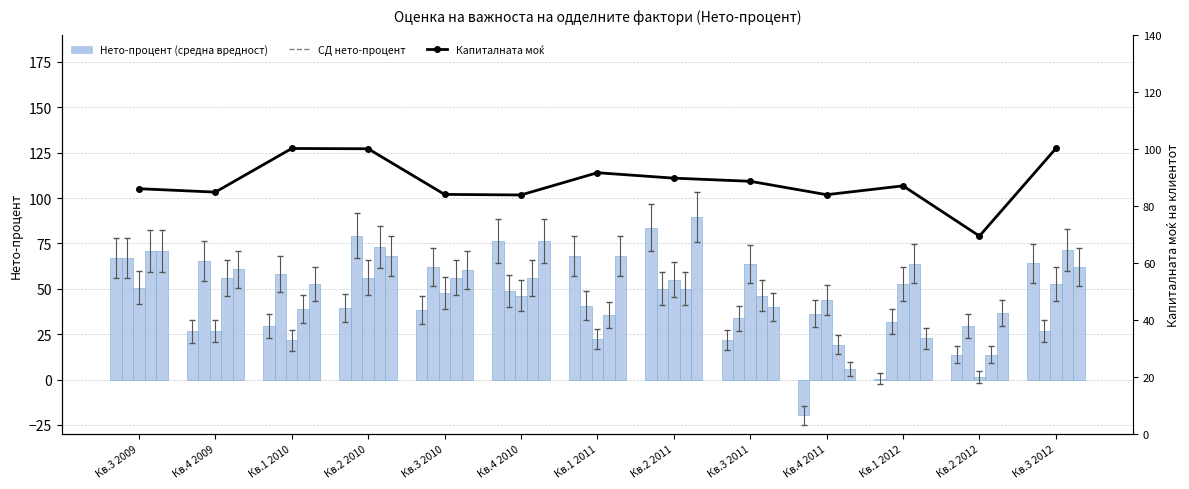

The Капиталната моќ series shows 30.1 at Кв.4 2009. True or false?

False